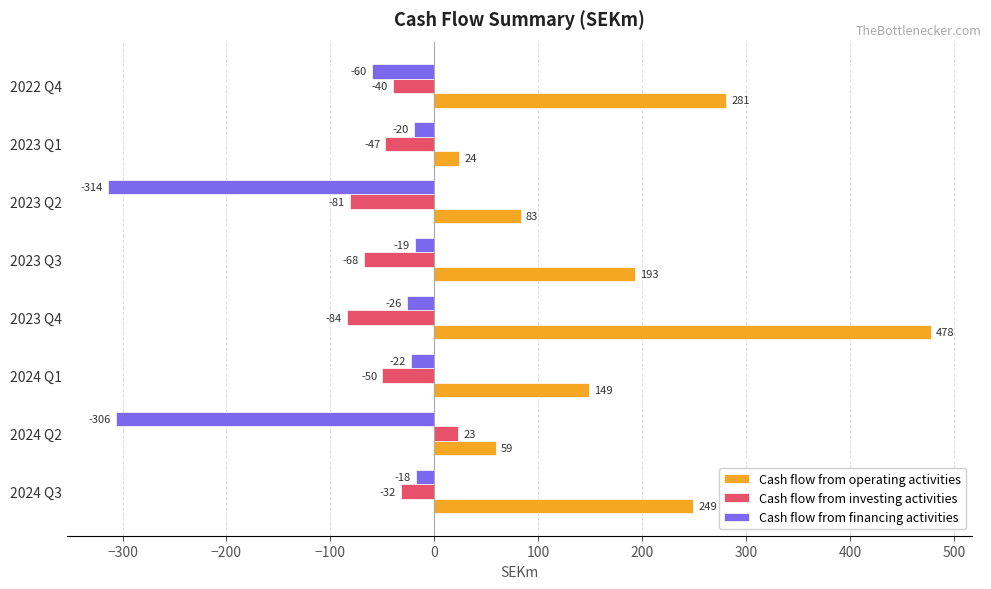

What is the sum of the Cash flow from financing activities values at 2023 Q2 and 2023 Q4?

-340